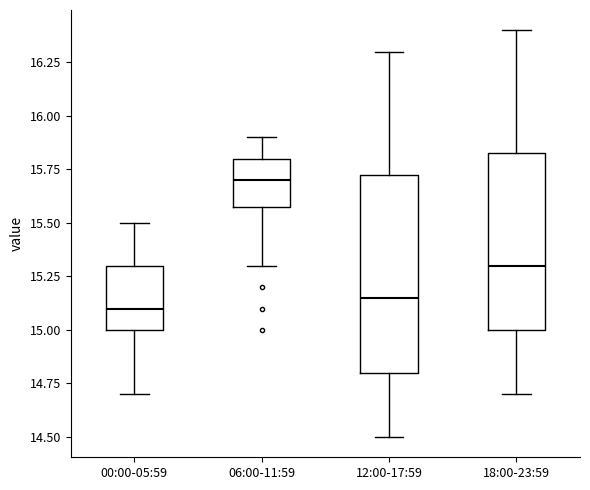

Reading left to right, read every box against the y-axis: the position of its median line, the range the box covers, and the ends of its whiskers. The values are not printed on the chart, so give them approximately, as read against the axis.

00:00-05:59: median 15.10, box 15.00 to 15.30, whiskers 14.70 to 15.50
06:00-11:59: median 15.70, box 15.60 to 15.80, whiskers 15.30 to 15.90
12:00-17:59: median 15.15, box 14.80 to 15.75, whiskers 14.50 to 16.30
18:00-23:59: median 15.30, box 15.00 to 15.85, whiskers 14.70 to 16.40